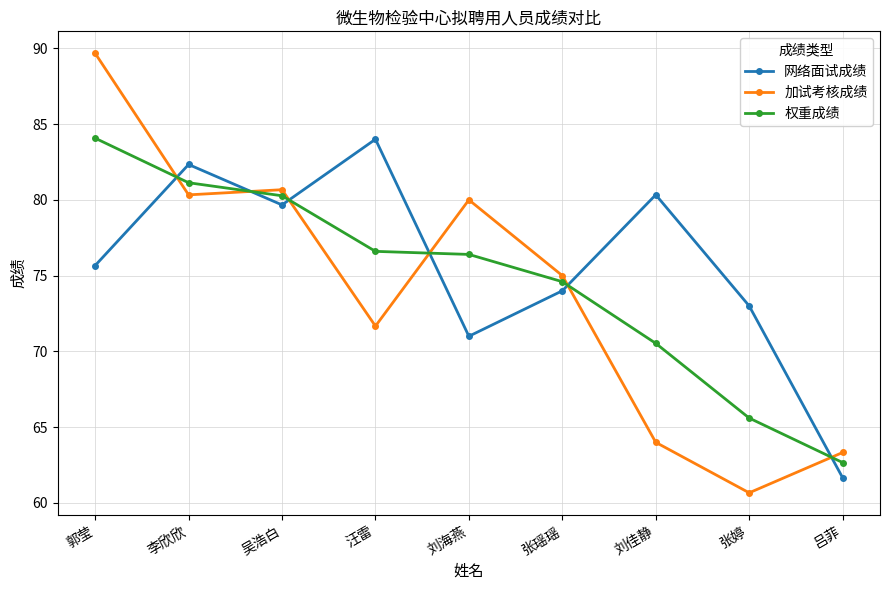

How many series are shown in this chart?

3